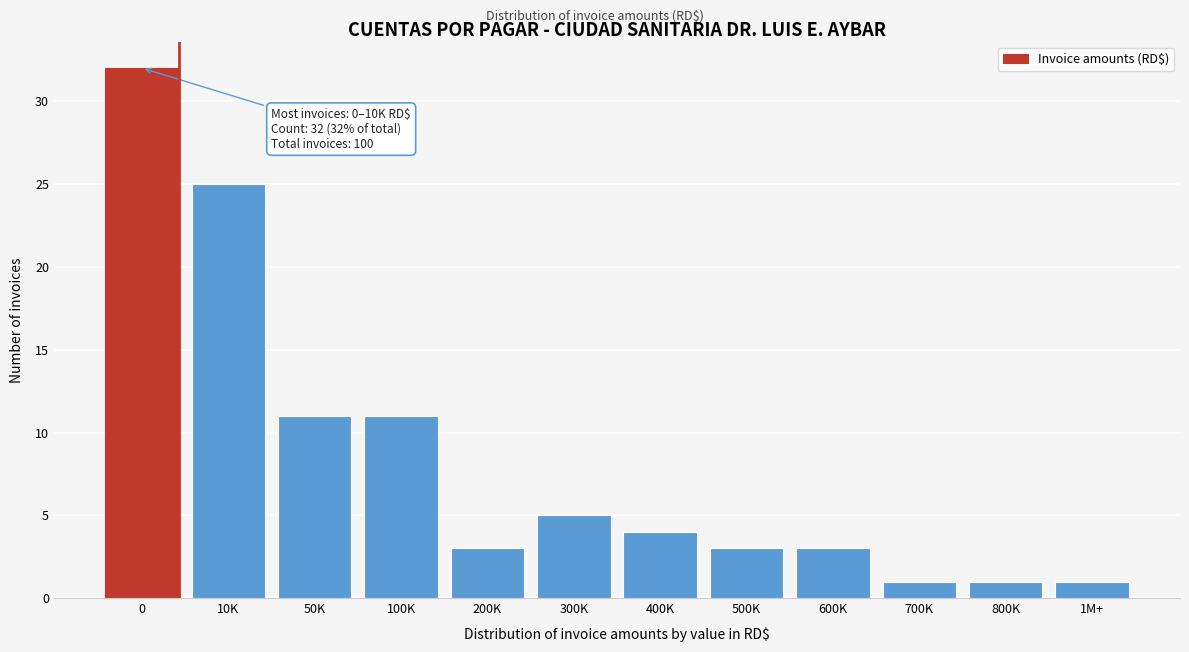

Reading left to right, what are all the values shown in this chart?

0=32	10K=25	50K=11	100K=11	200K=3	300K=5	400K=4	500K=3	600K=3	700K=1	800K=1	1M+=1